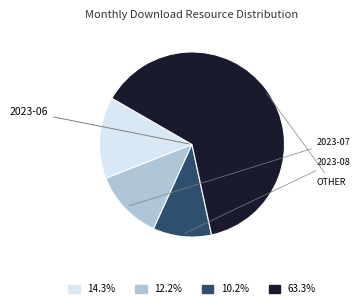

How many segments does this pie chart have?

4